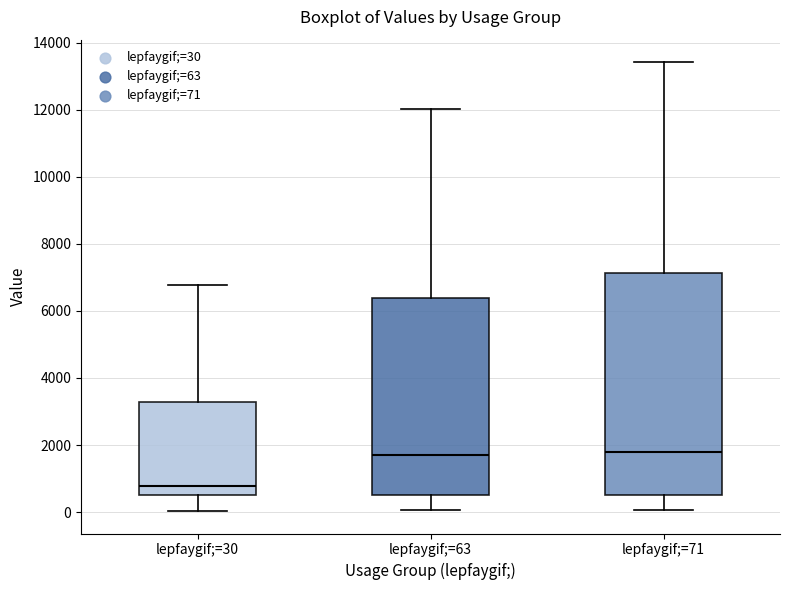

Which box has the lowest median line?

lepfaygif;=30